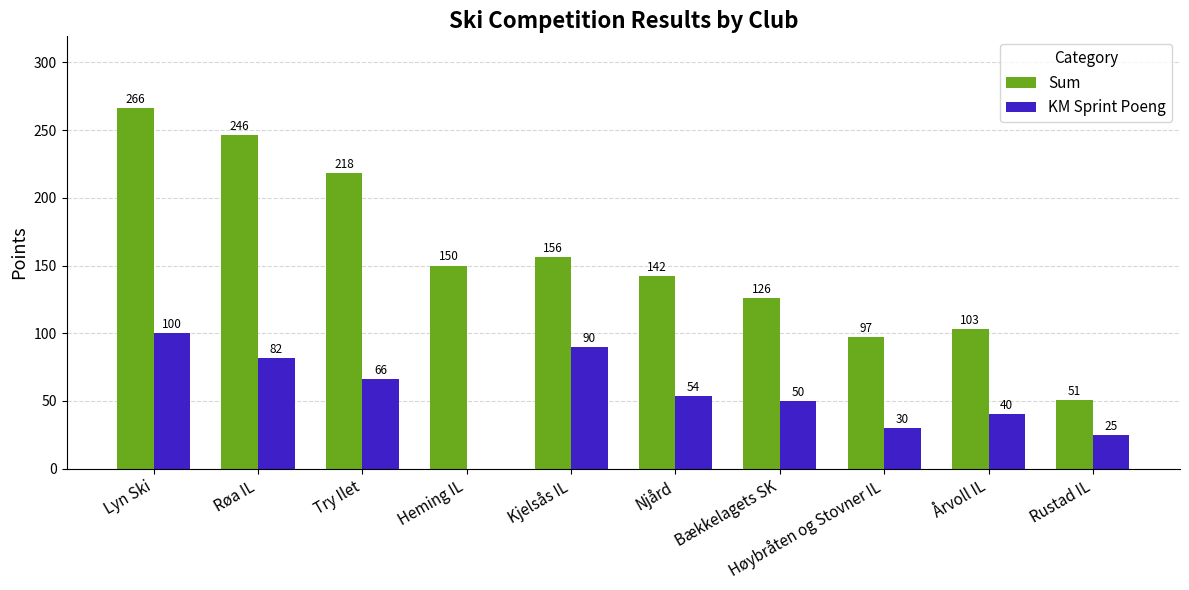

What is the difference between the Sum values at Høybråten og Stovner IL and Njård?

45